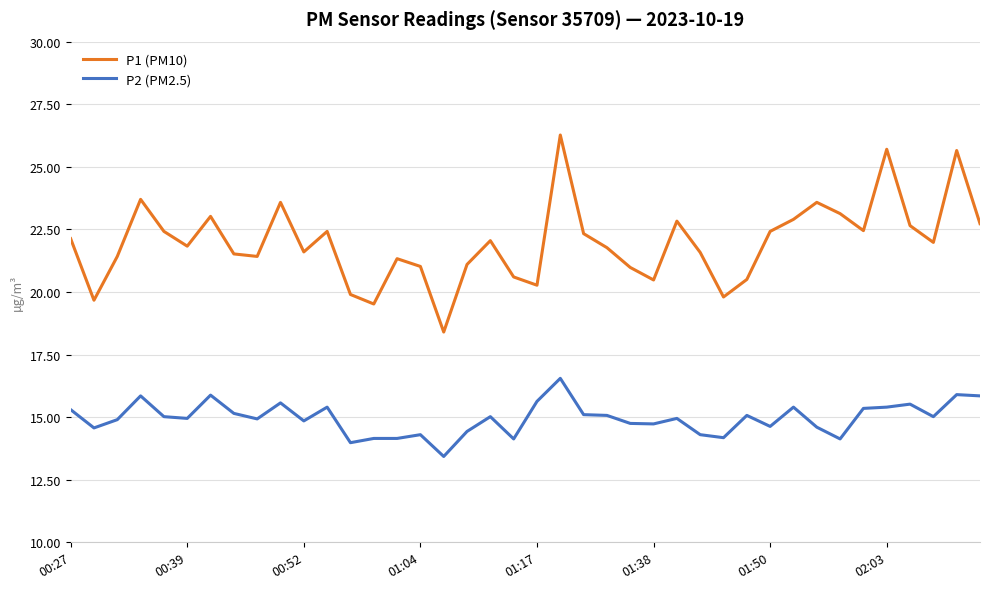

What is the minimum value for P2 (PM2.5)?

13.4